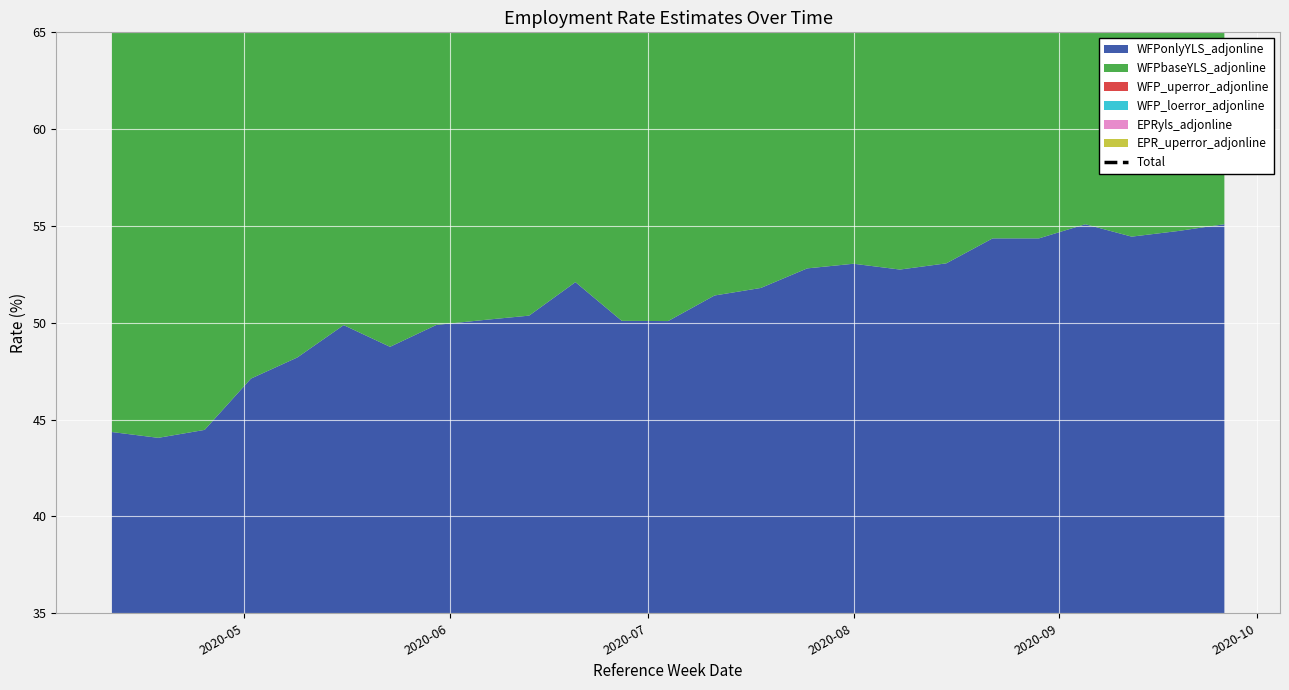

Reading left to right, list all the values displayed in this chart.

289.5	284.7	288.6	298.9	307.2	315.1	310.8	317.1	318.6	317.2	328.0	320.4	320.3	323.8	326.8	331.9	332.0	330.5	332.2	338.8	338.0	341.9	339.1	338.8	341.2